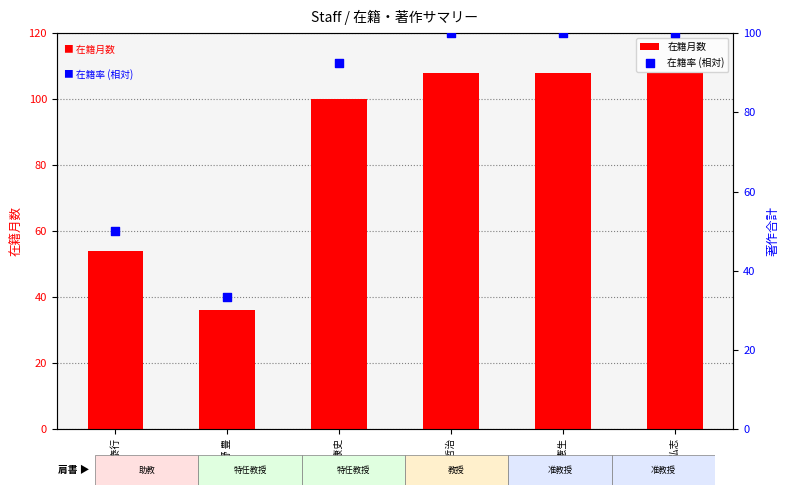

What are all the series names shown in the legend?

在籍月数, 在籍率 (相対)